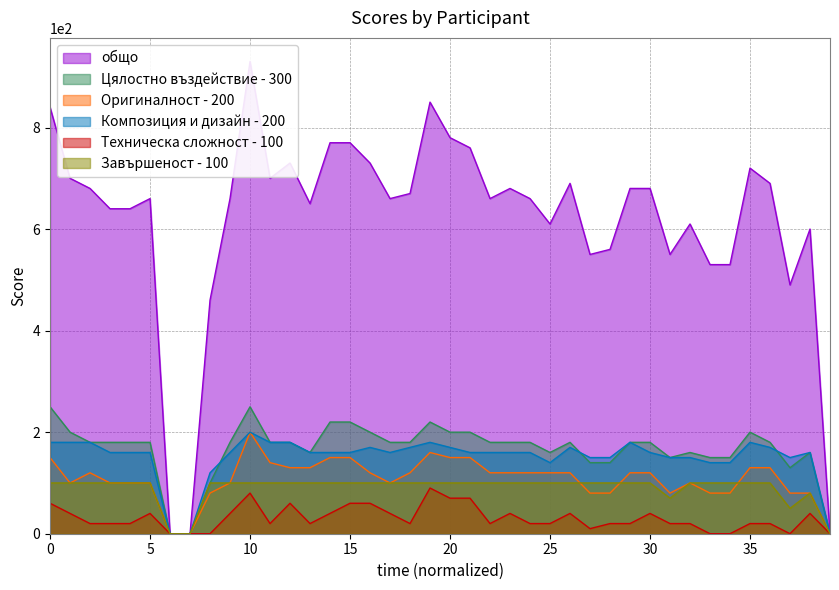

Reading right to left, what are all the values shown in this chart?

общо: 0	600	490	690	720	530	530	610	550	680	680	560	550	690	610	660	680	660	760	780	850	670	660	730	770	770	650	730	700	930	660	460	0	0	660	640	640	680	700	840
Цялостно въздействие - 300: 0	160	130	180	200	150	150	160	150	180	180	140	140	180	160	180	180	180	200	200	220	180	180	200	220	220	160	180	180	250	180	100	0	0	180	180	180	180	200	250
Оригиналност - 200: 0	80	80	130	130	80	80	100	80	120	120	80	80	120	120	120	120	120	150	150	160	120	100	120	150	150	130	130	140	200	100	80	0	0	100	100	100	120	100	150
Композиция и дизайн - 200: 0	160	150	170	180	140	140	150	150	160	180	150	150	170	140	160	160	160	160	170	180	170	160	170	160	160	160	180	180	200	160	120	0	0	160	160	160	180	180	180
Техническа сложност - 100: 0	40	0	20	20	0	0	20	20	40	20	20	10	40	20	20	40	20	70	70	90	20	40	60	60	40	20	60	20	80	40	0	0	0	40	20	20	20	40	60
Завършеност - 100: 0	80	50	100	100	100	100	100	70	100	100	100	100	100	100	100	100	100	100	100	100	100	100	100	100	100	100	100	100	100	100	100	0	0	100	100	100	100	100	100